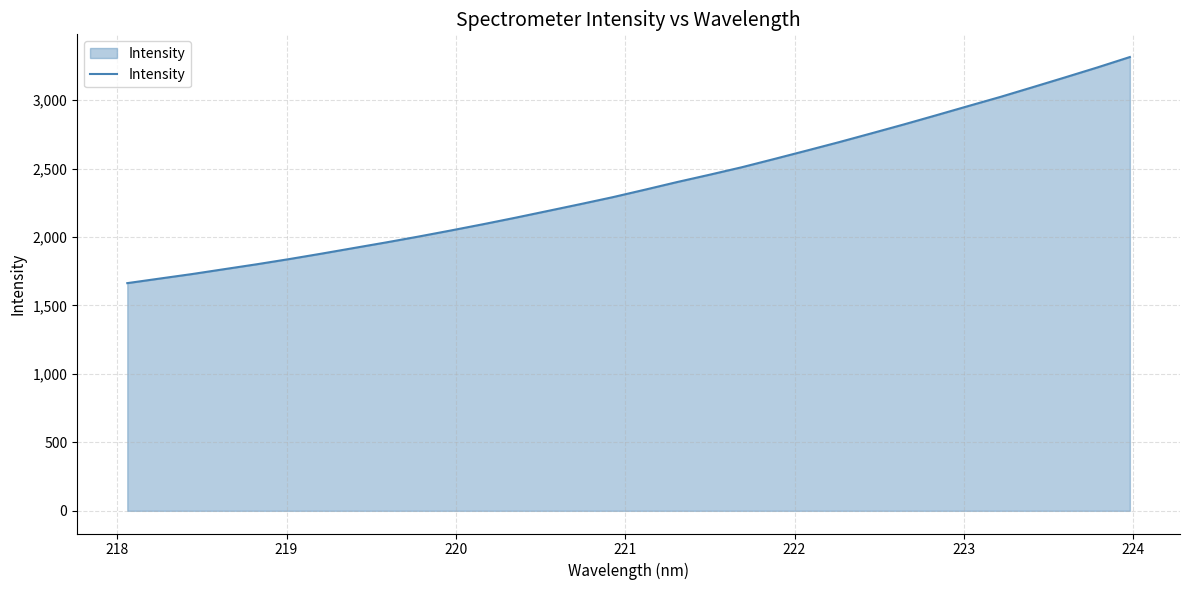

What is the smallest value displayed?

1663.2